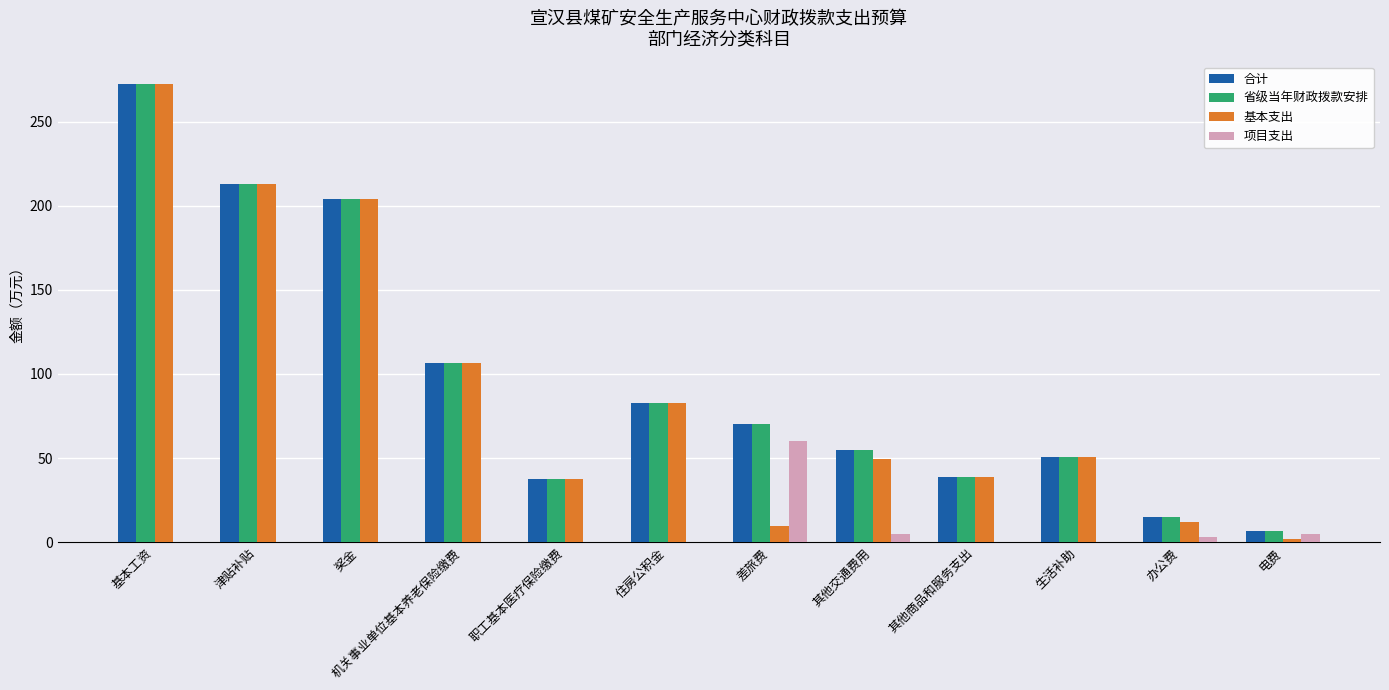

At which category is the sum across all series the highest?

基本工资